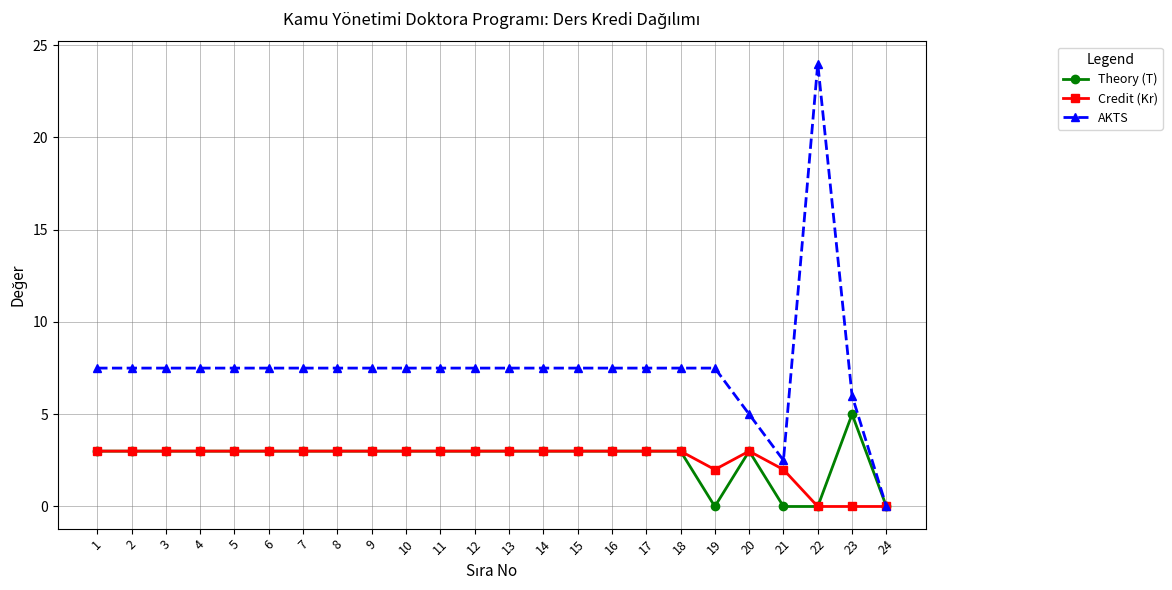

True or false: Theory (T) has more than 0 points higher than both neighbors.

True